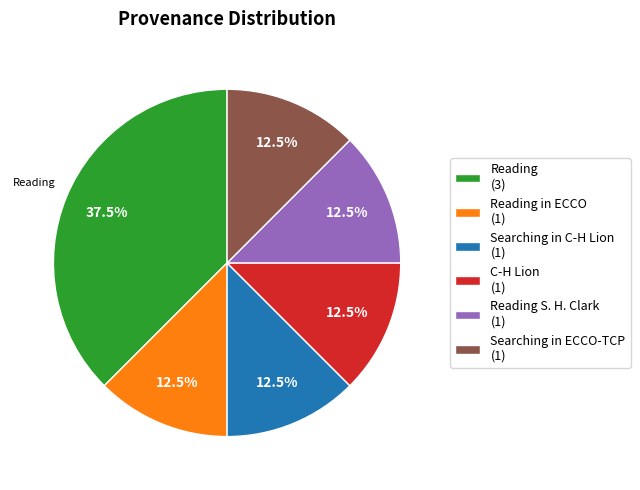

Which category has the biggest portion of the pie?

Reading (3)